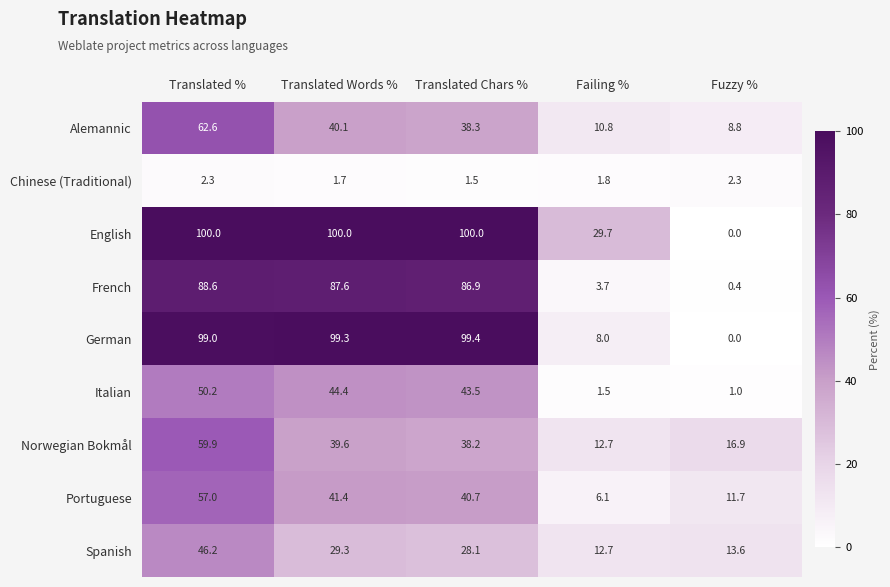

What is the greatest value displayed?

100.0